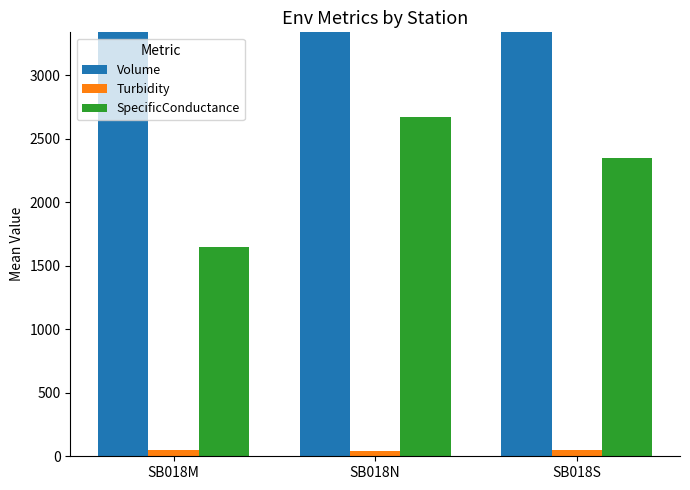

At SB018S, list the series in order from largest to smallest.

Volume, SpecificConductance, Turbidity